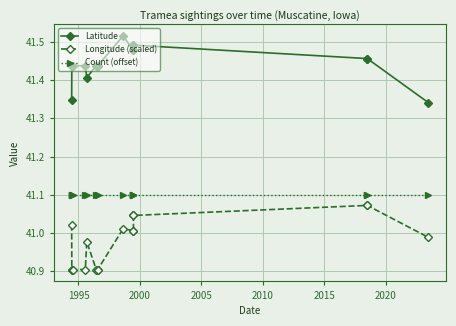

In Longitude (scaled), how many points are higher than both neighbors (excluding endpoints)?

2